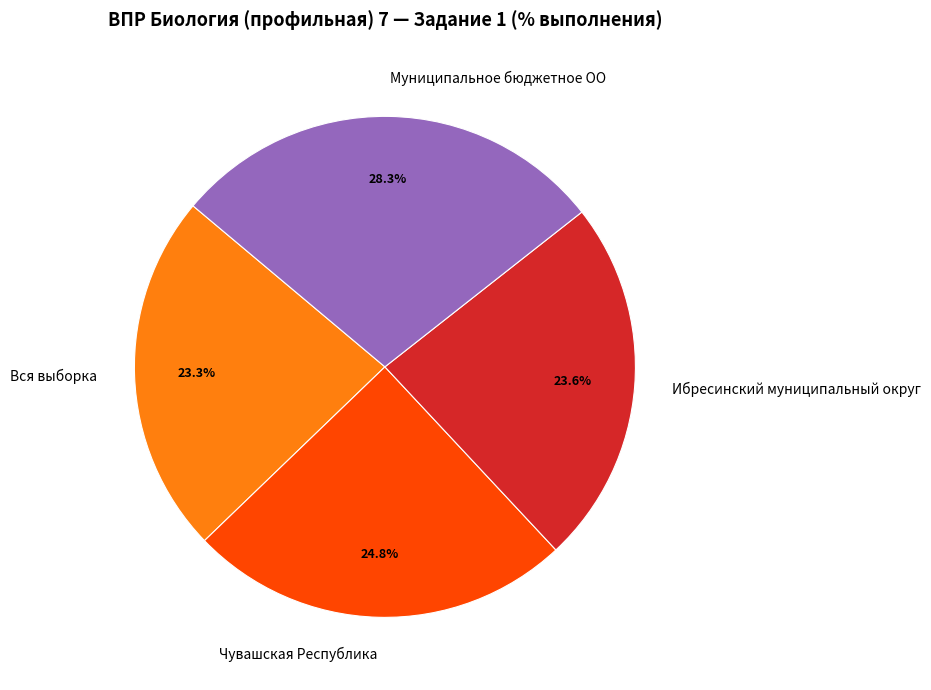

What is the largest slice in the pie chart?

Муниципальное бюджетное ОО